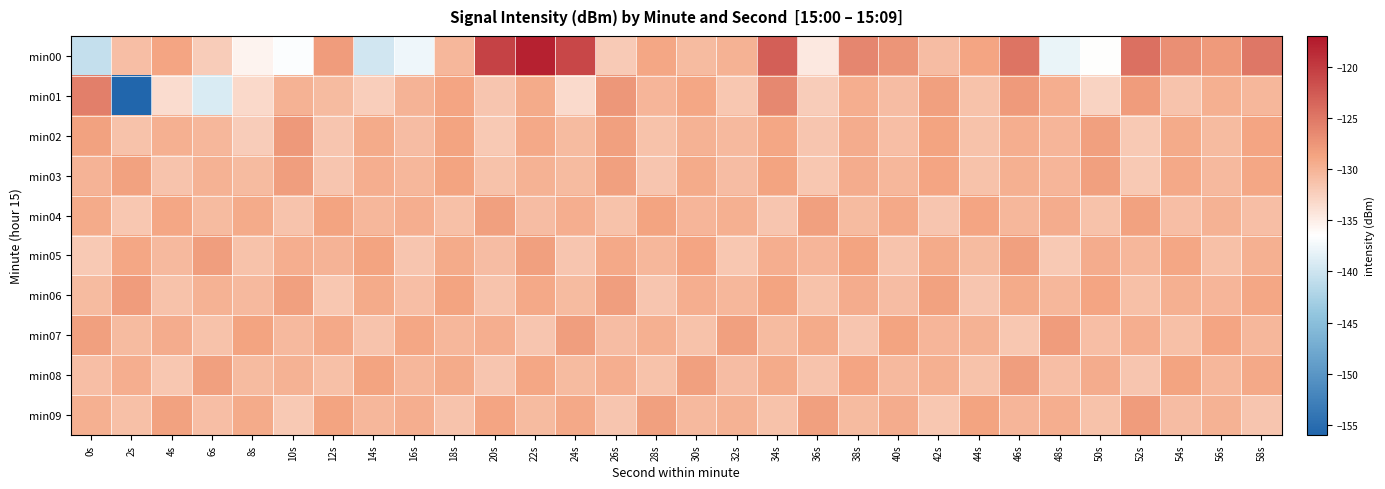

How many data points does each series have?

30